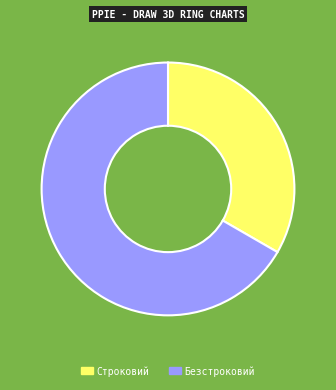

Which has a higher value, Безстроковий or Строковий?

Безстроковий